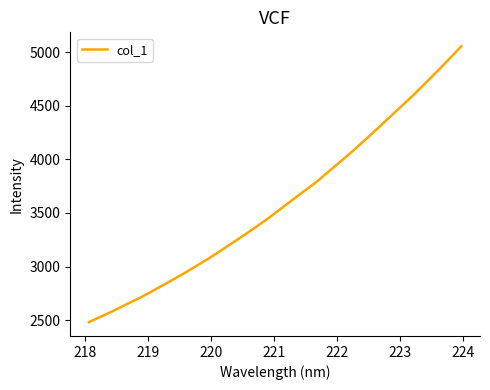

What is the difference between the maximum and minimum values?

2577.0